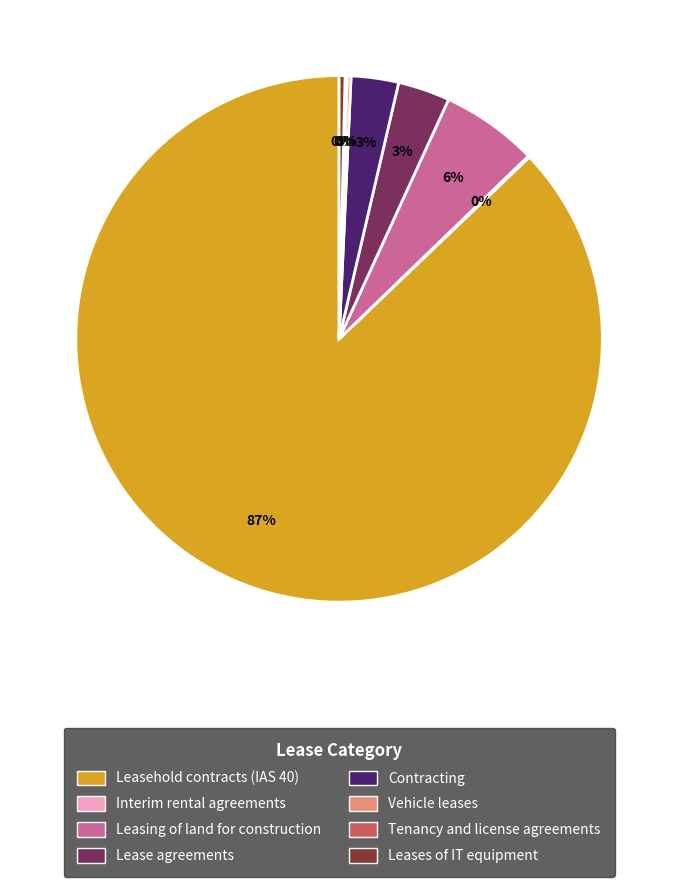

Which slice is the largest?

Leasehold contracts (IAS 40)